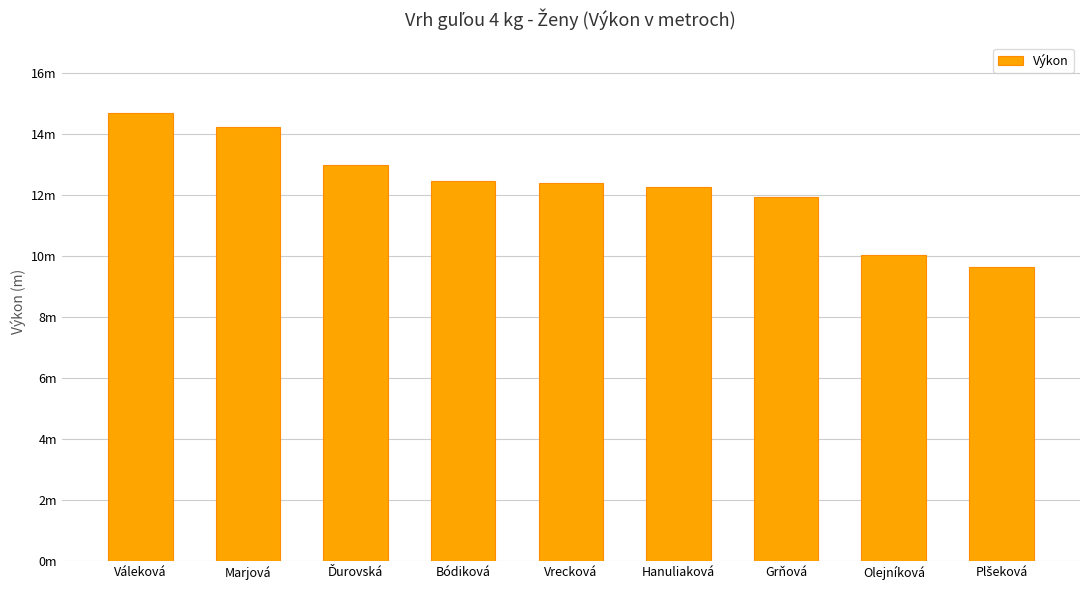

Is it true that the value at Plšeková is 9.6?

True